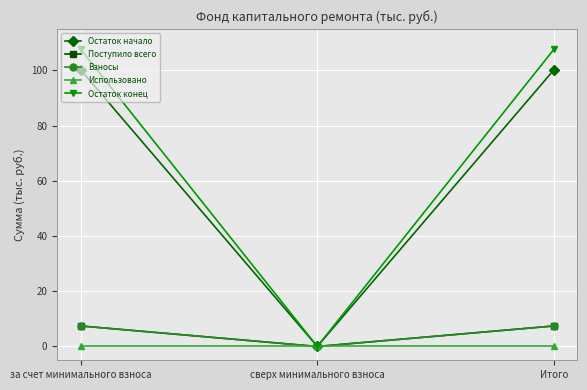

What is the value of the Поступило всего point at the 3rd from the left?

7.4